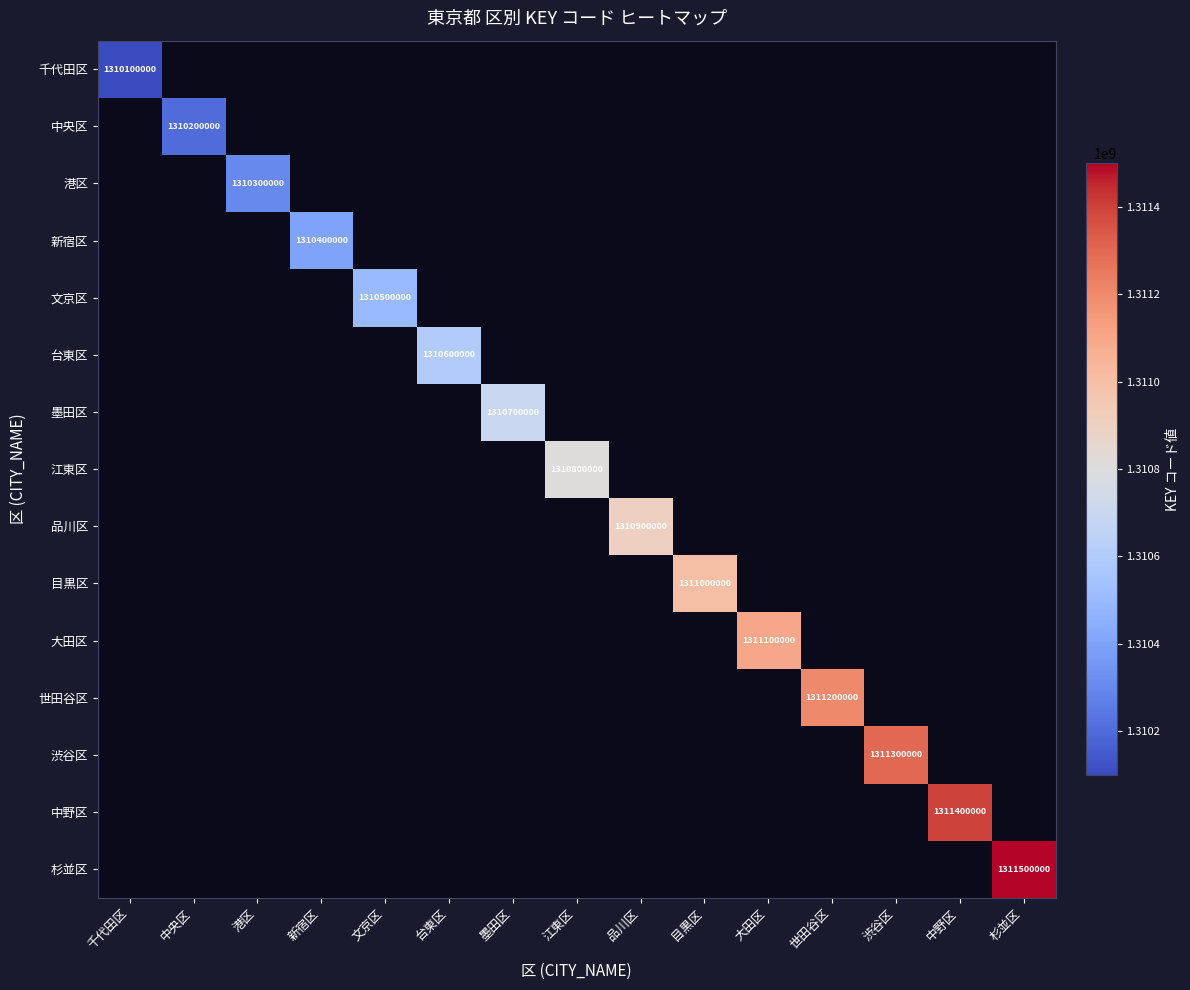

Rank the categories by 江東区 value from lowest to highest.

千代田区, 中央区, 港区, 新宿区, 文京区, 台東区, 墨田区, 江東区, 品川区, 目黒区, 大田区, 世田谷区, 渋谷区, 中野区, 杉並区